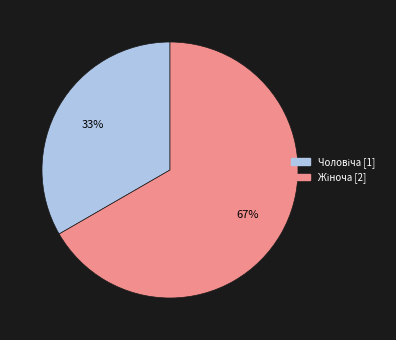

How many segments does this pie chart have?

2